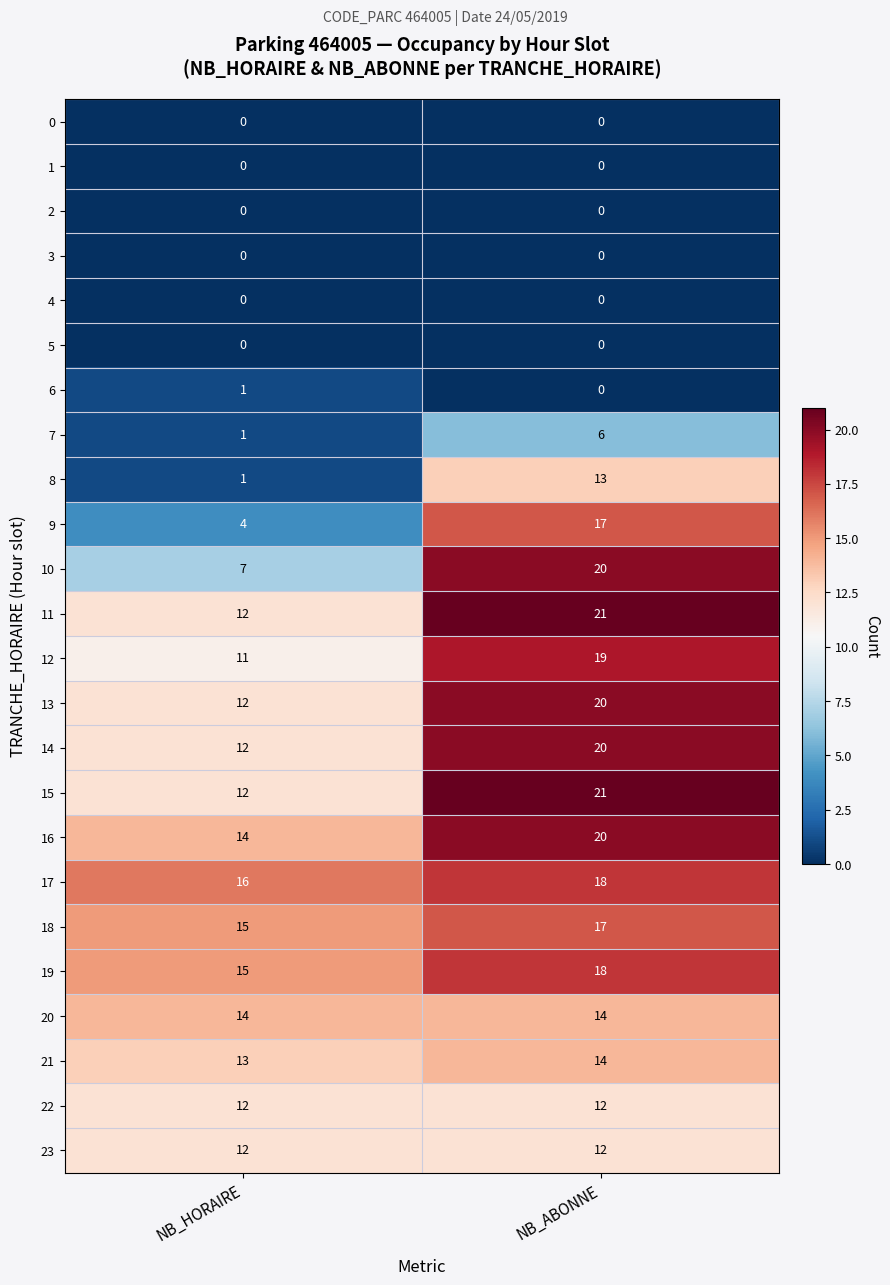

Is it true that 22 equals 21 at NB_HORAIRE?

False